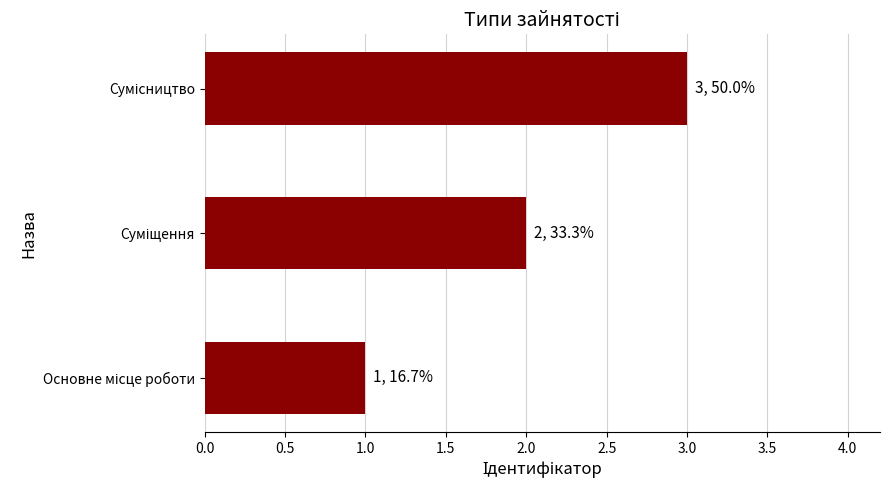

What is the difference between the maximum and minimum values?

2